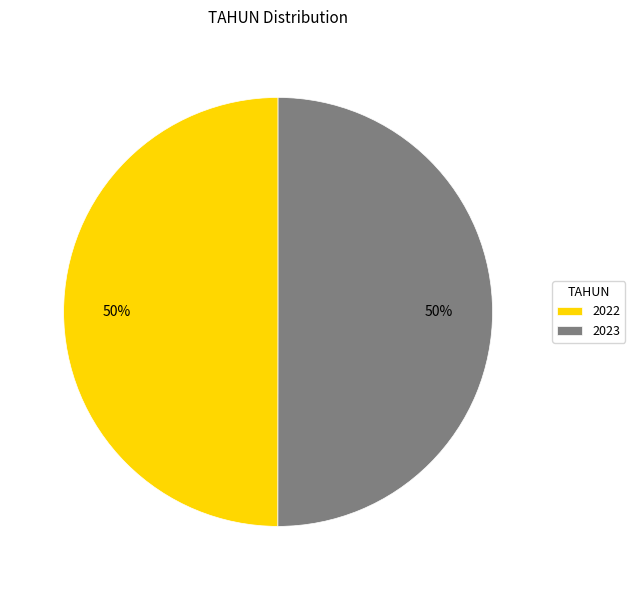

How many slices are in this pie chart?

2